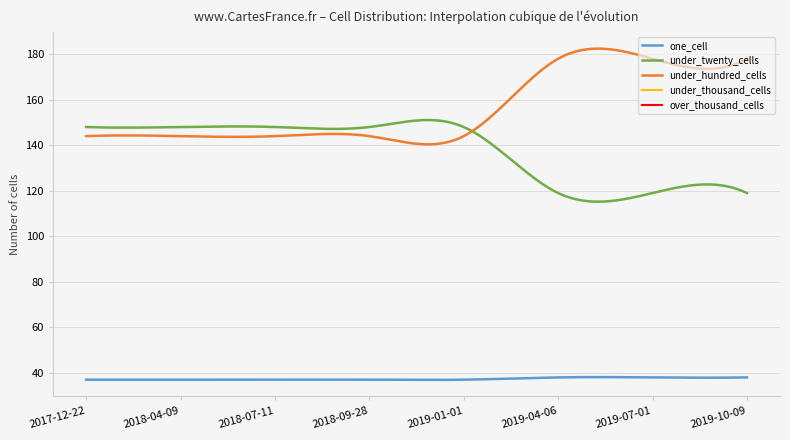

What is the minimum value shown in the chart?

36.9